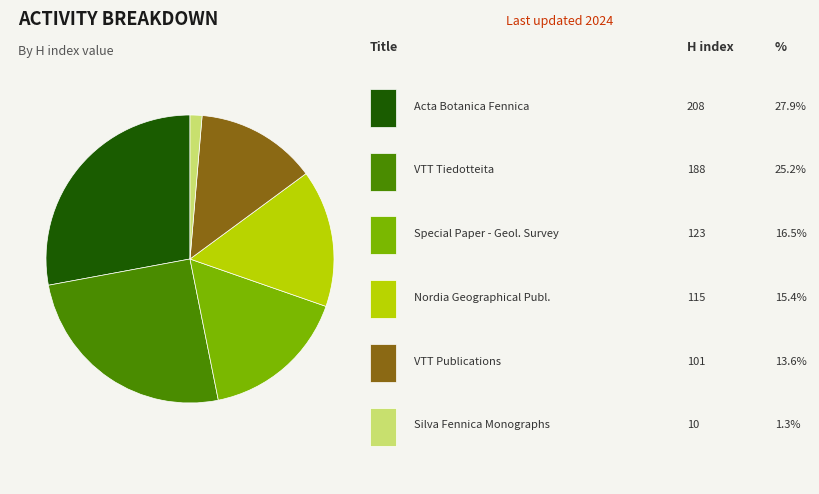

Does any single category account for the majority?

No